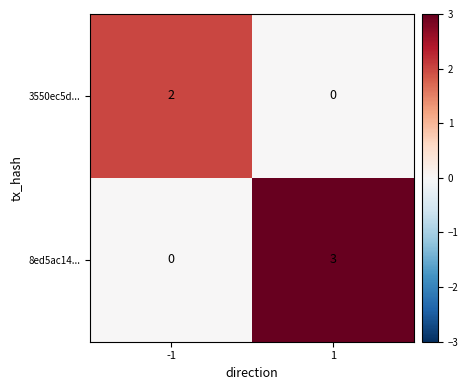

How many positive values does the 8ed5ac14... series have?

1